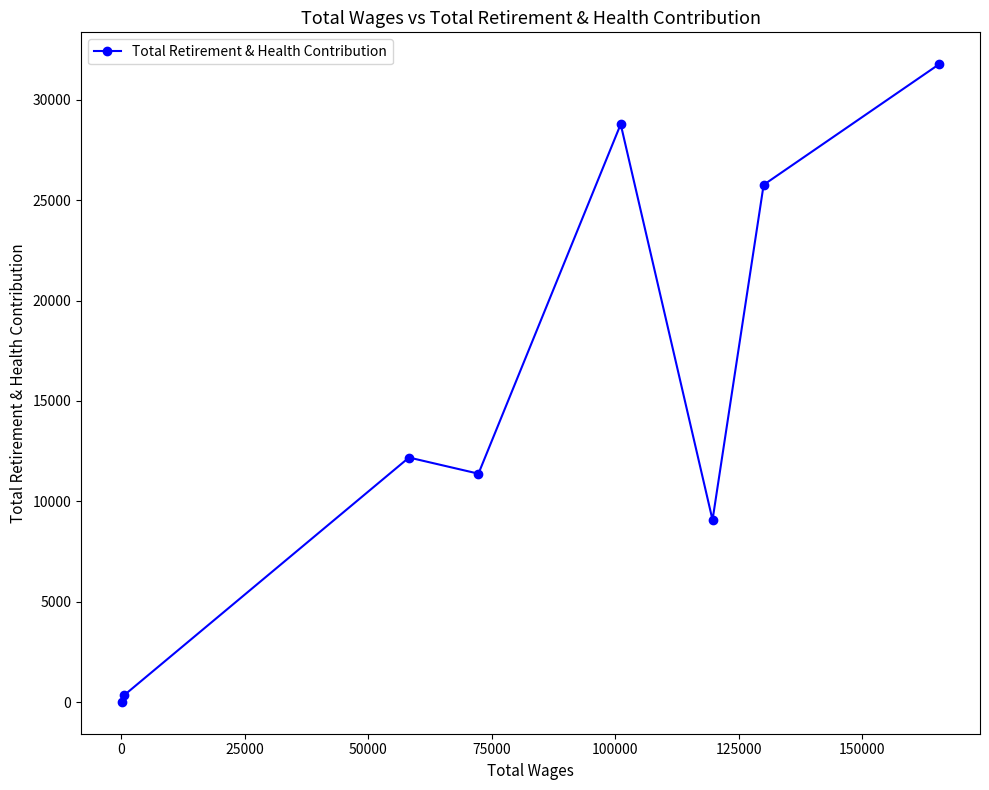

How many data points does each series have?

8